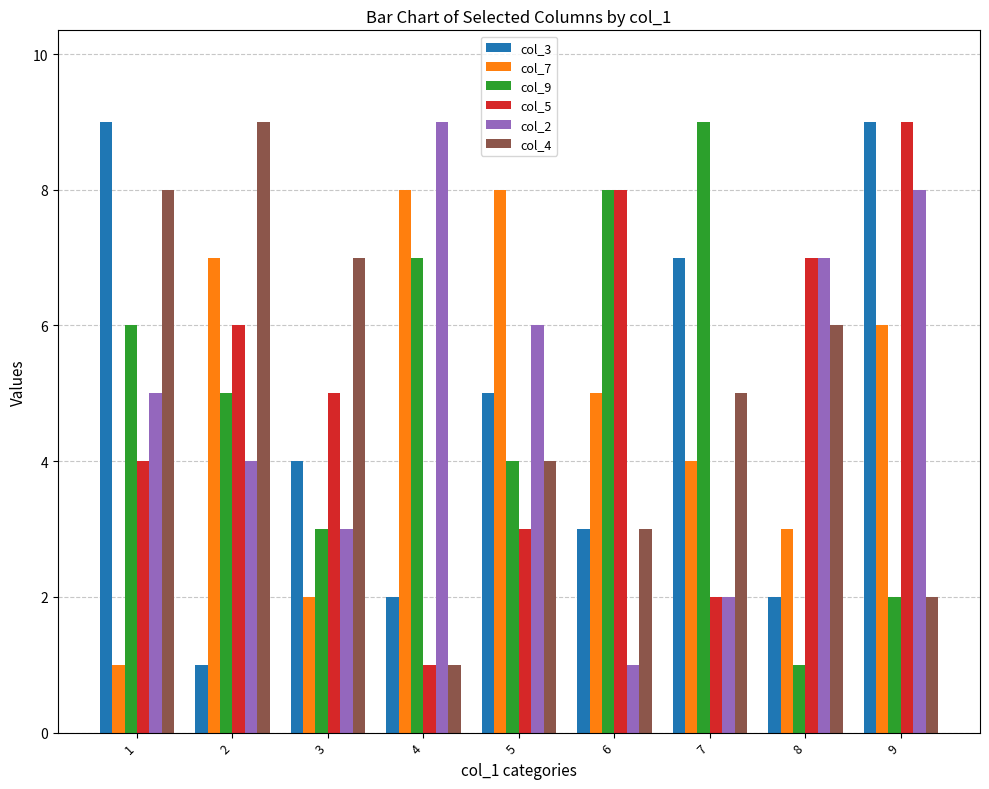

How many categories are shown in the chart?

9